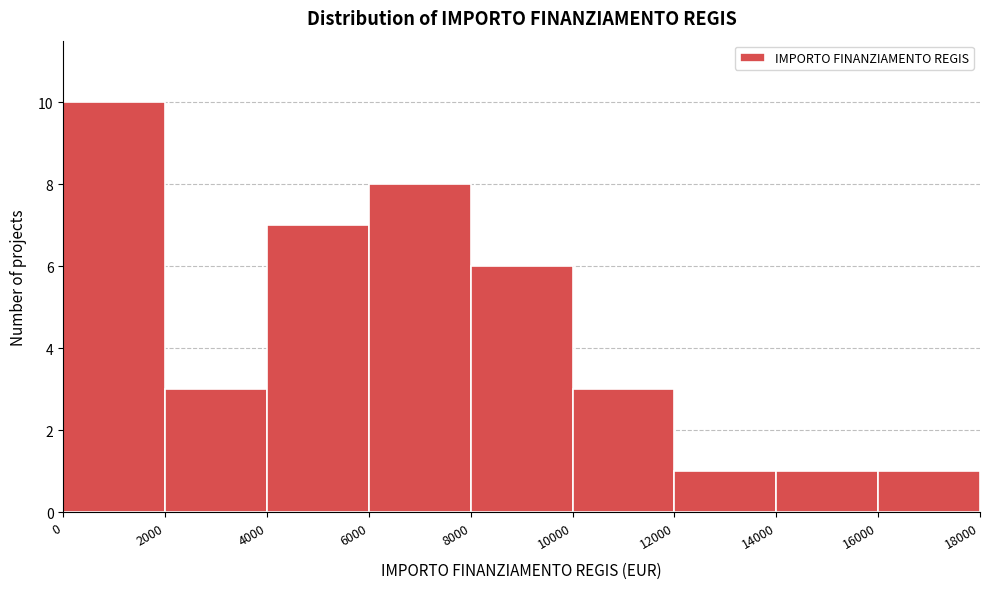

Reading left to right, transcribe this chart: for each bar, give the range it covers on the x-axis and its height. The values are not printed on the chart, so give them approximately, as read against the axis.

0 to 2000: 10
2000 to 4000: 3
4000 to 6000: 7
6000 to 8000: 8
8000 to 10000: 6
10000 to 12000: 3
12000 to 14000: 1
14000 to 16000: 1
16000 to 18000: 1